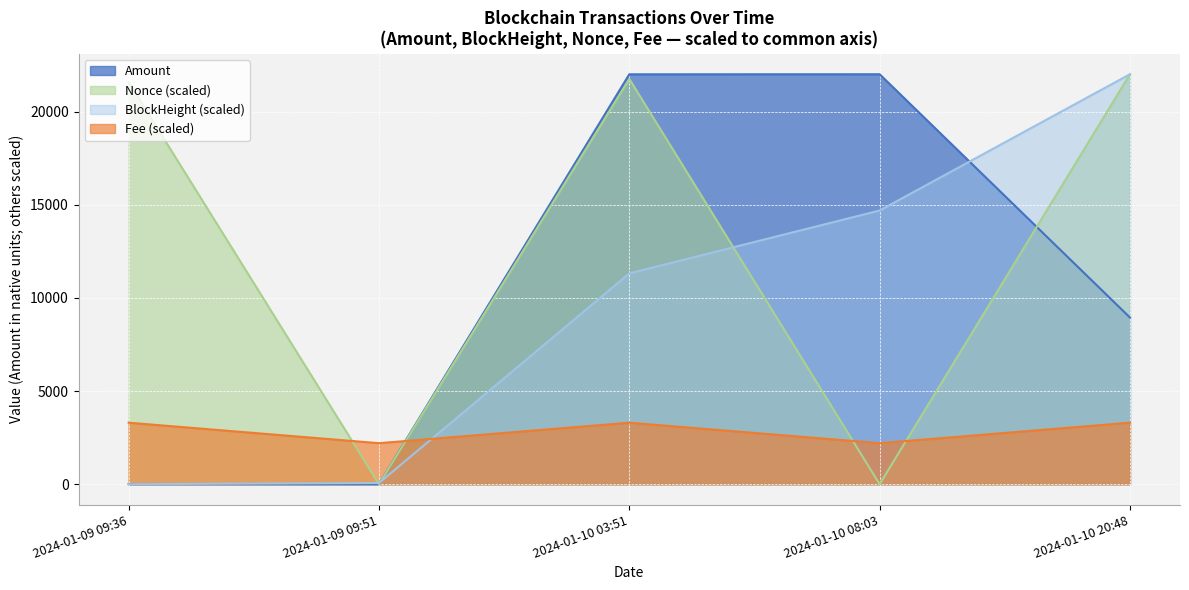

What position from the right is 2024-01-10 20:48?

1